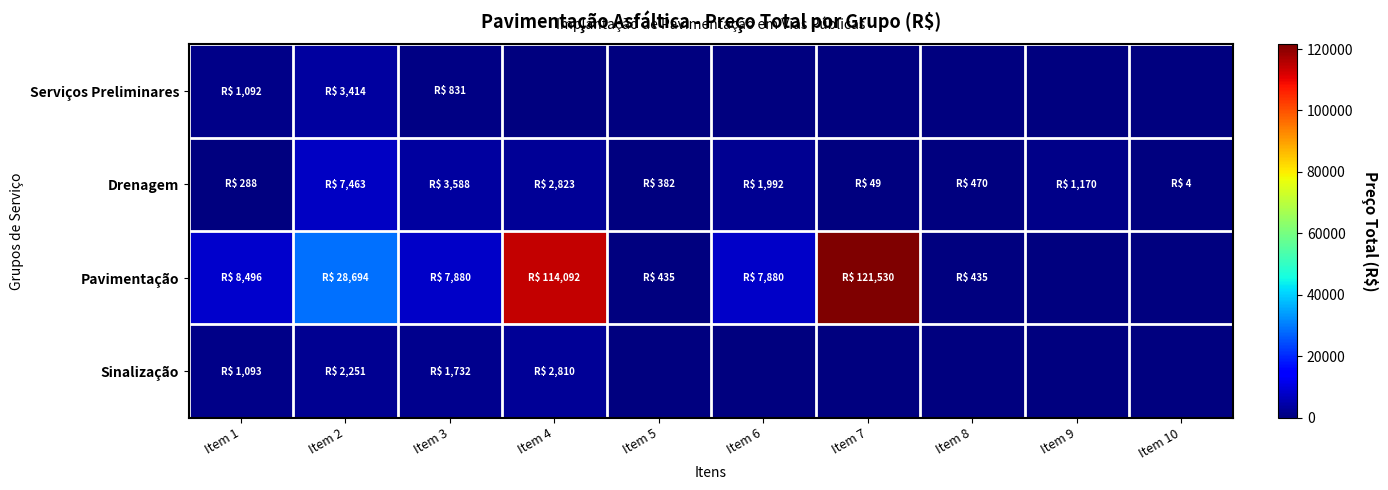

Which series has the largest total across all categories?

Pavimentação